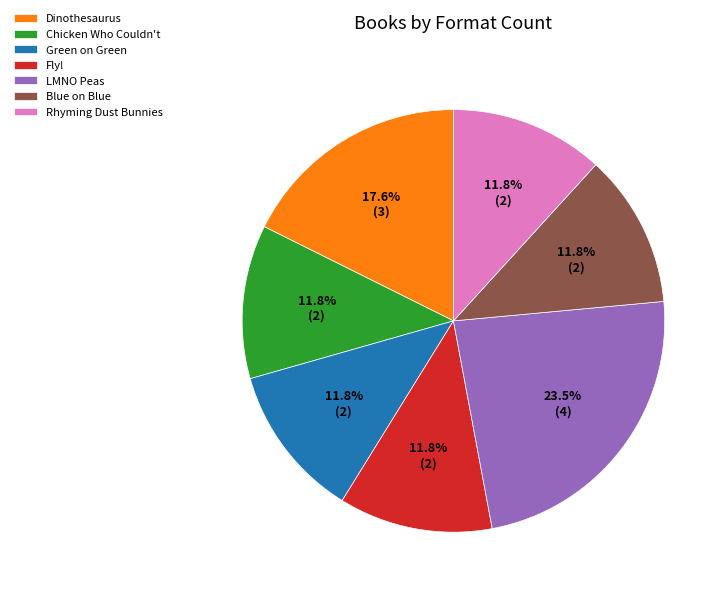

Count the number of slices in the pie.

7